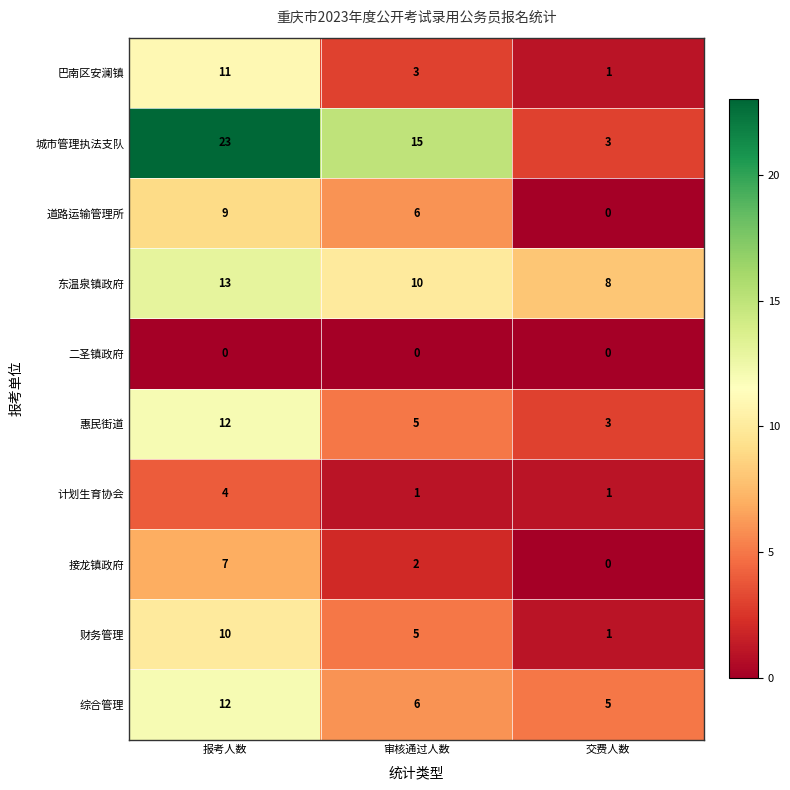

Is it true that 东温泉镇政府 equals 4 at 审核通过人数?

False